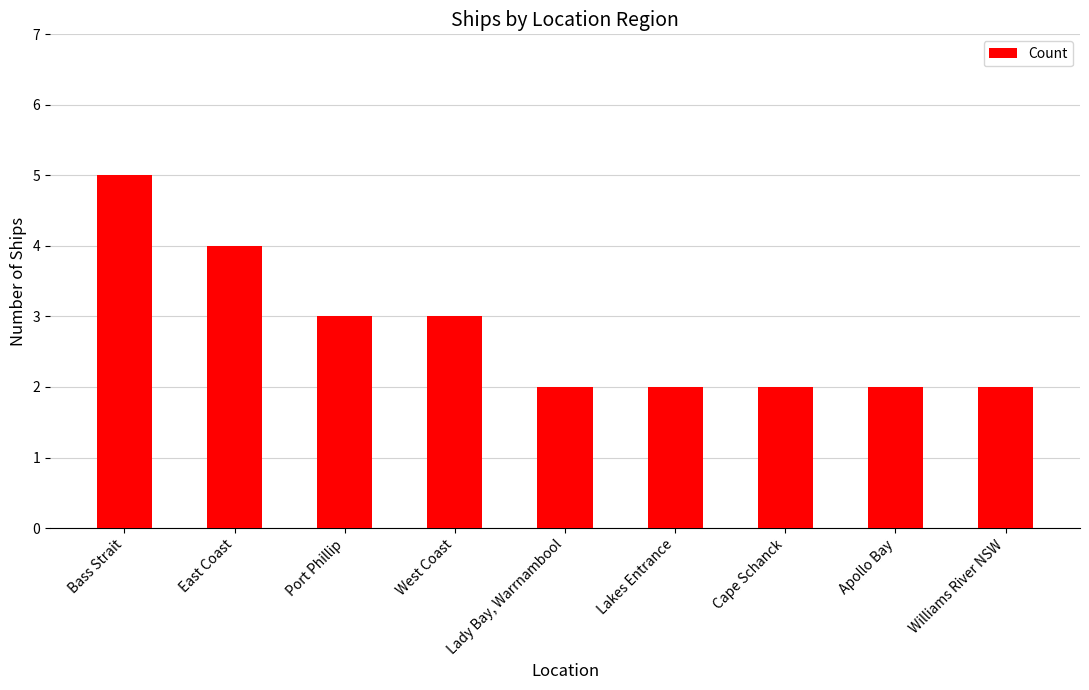

The chart shows a value of 5 at Bass Strait. True or false?

True